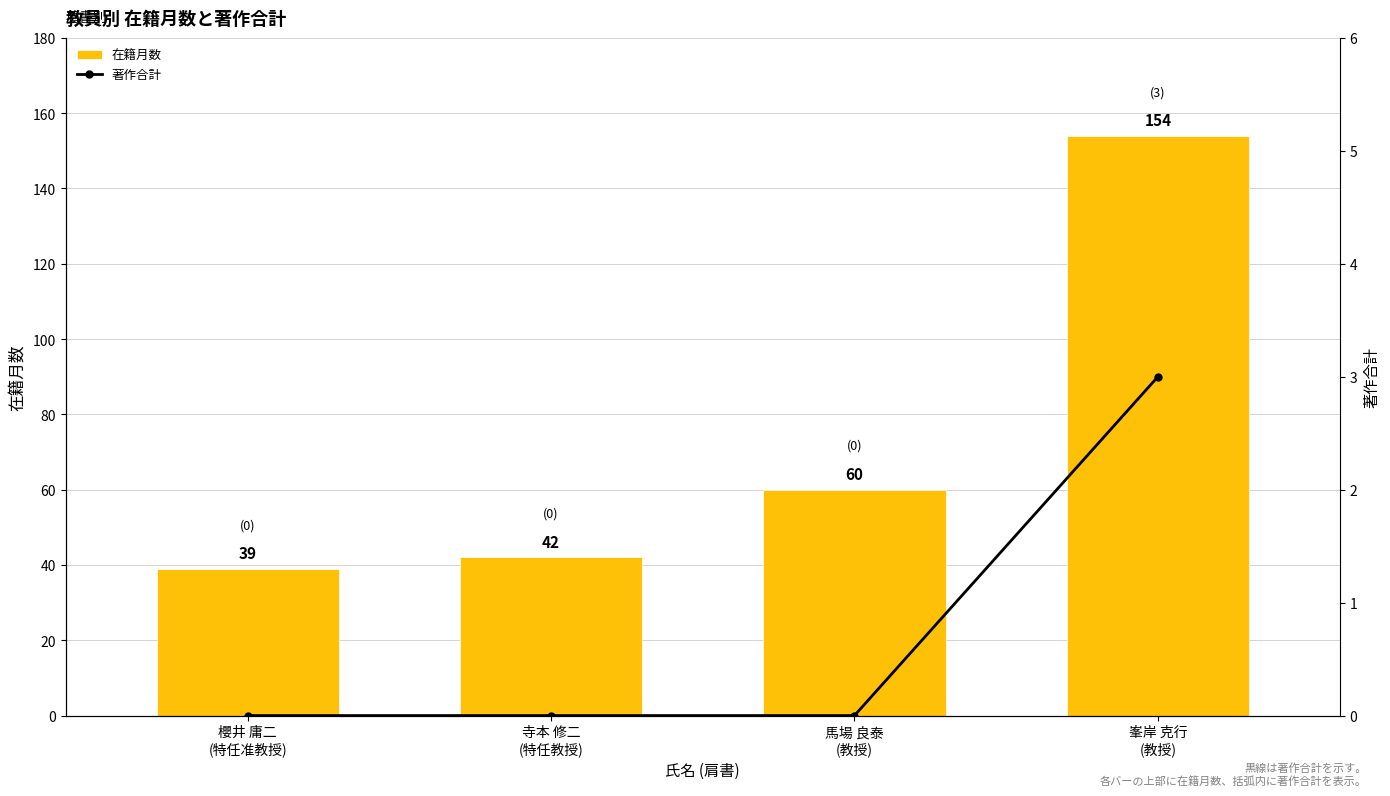

At 櫻井 庸二
(特任准教授), list the series in order from largest to smallest.

在籍月数, 著作合計